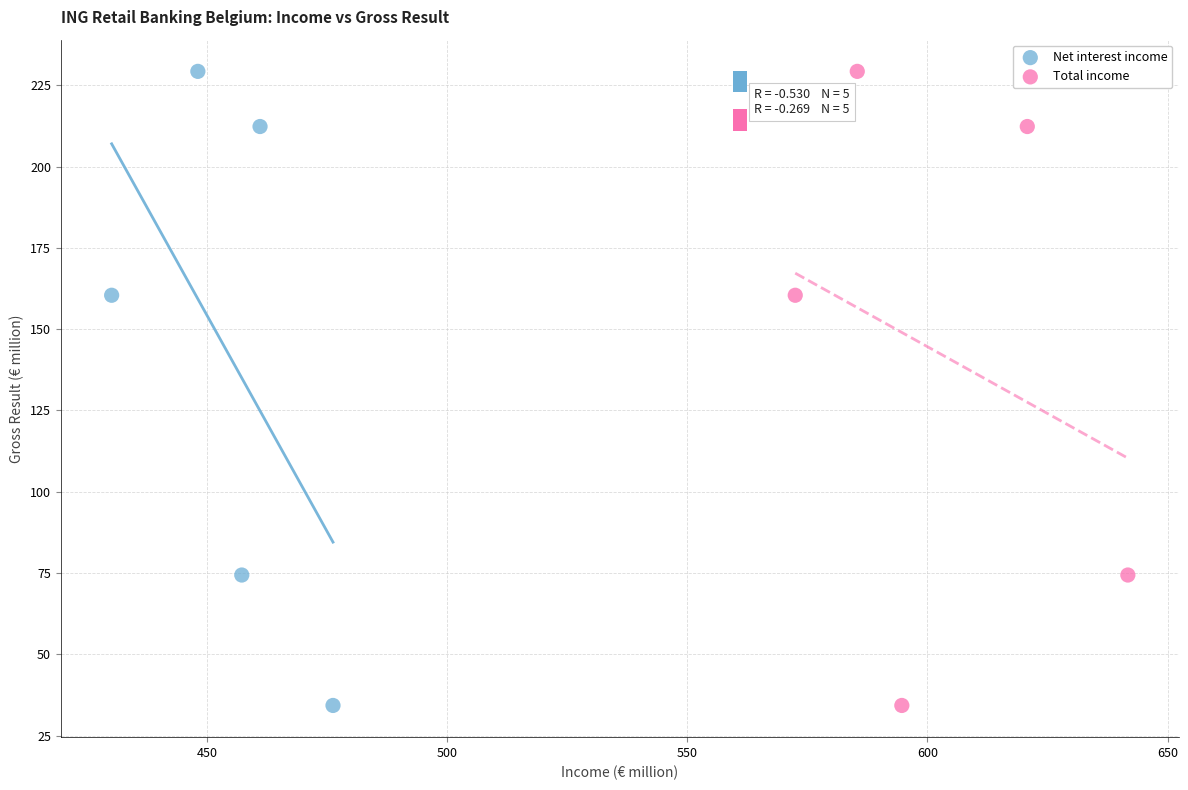

What are all the series names shown in the legend?

Net interest income, Total income